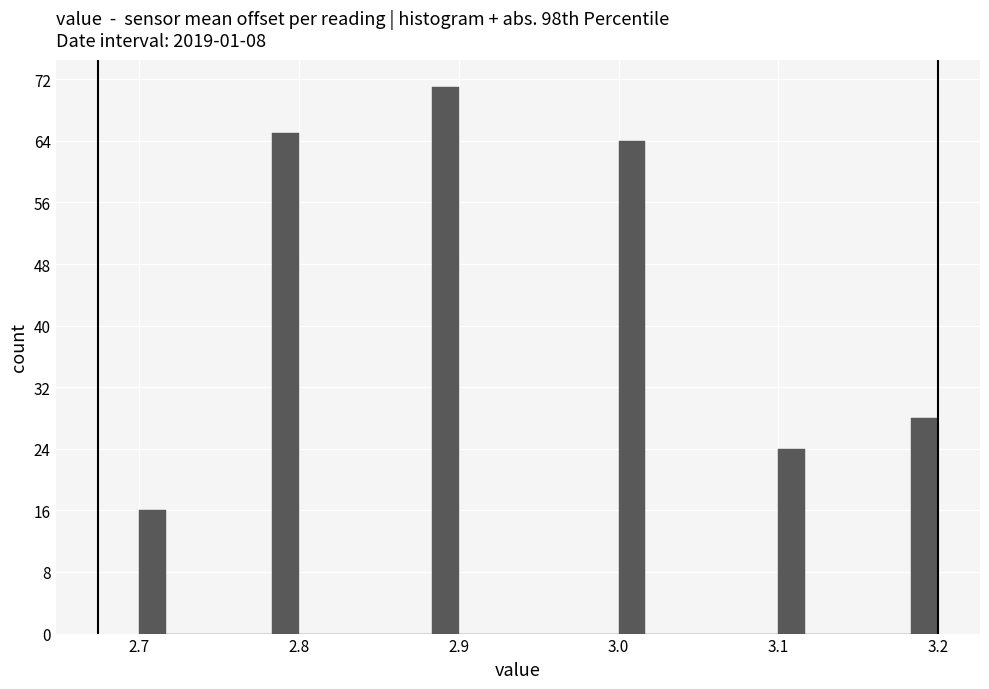

Around what value on the x-axis is the tallest bar? Give the approximate position of its centre, as read against the axis.

2.89